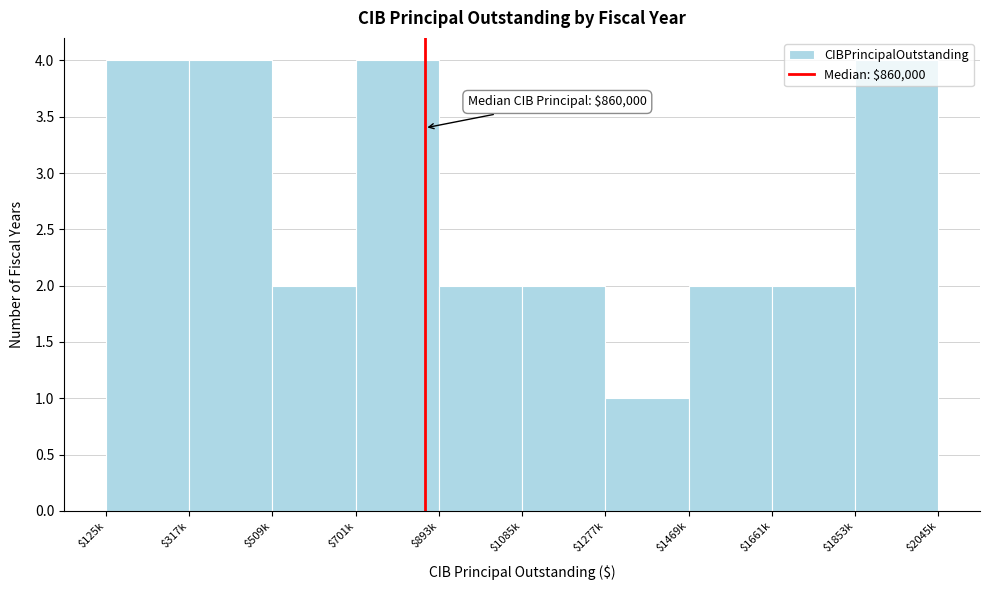

What is the value of the 6th bar from the left?

2